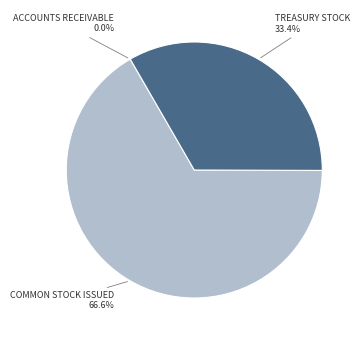

Does any single category account for the majority?

Yes